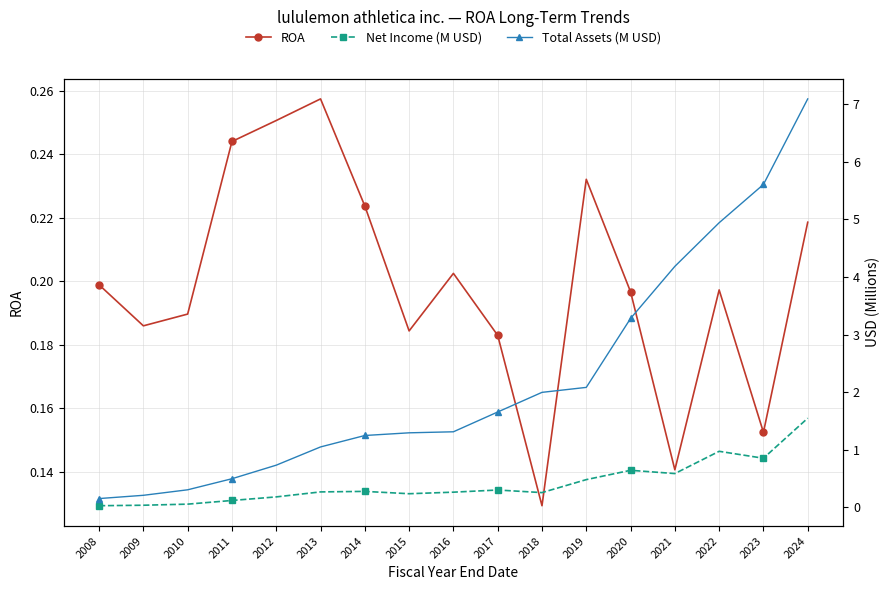

Which series changed the most between 2008 and 2015?

Total Assets (M USD)